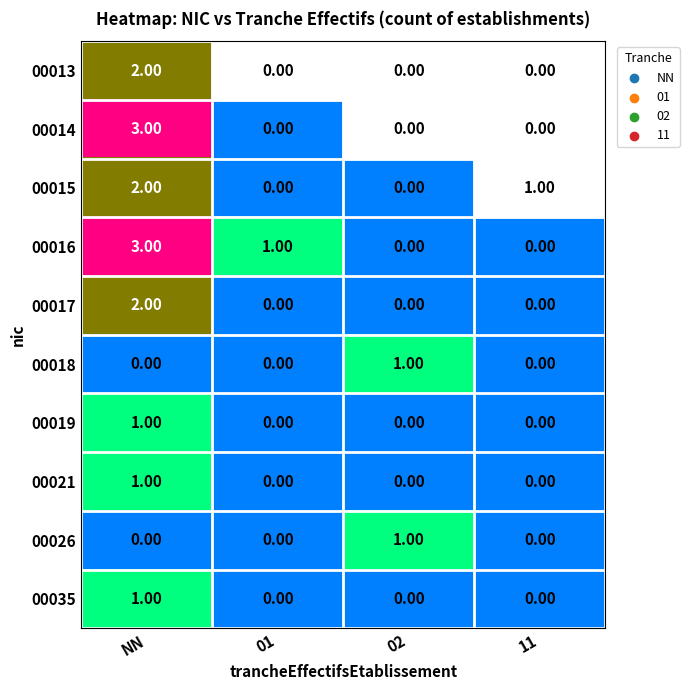

What is the spread (max minus min) of values at 01?

1